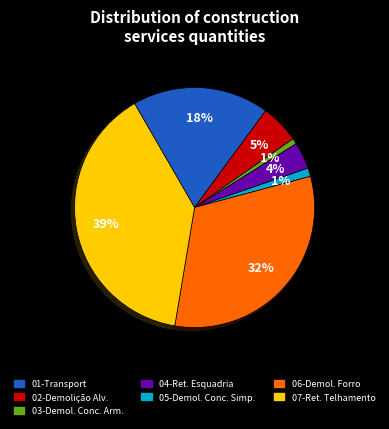

Does any single category account for the majority?

No